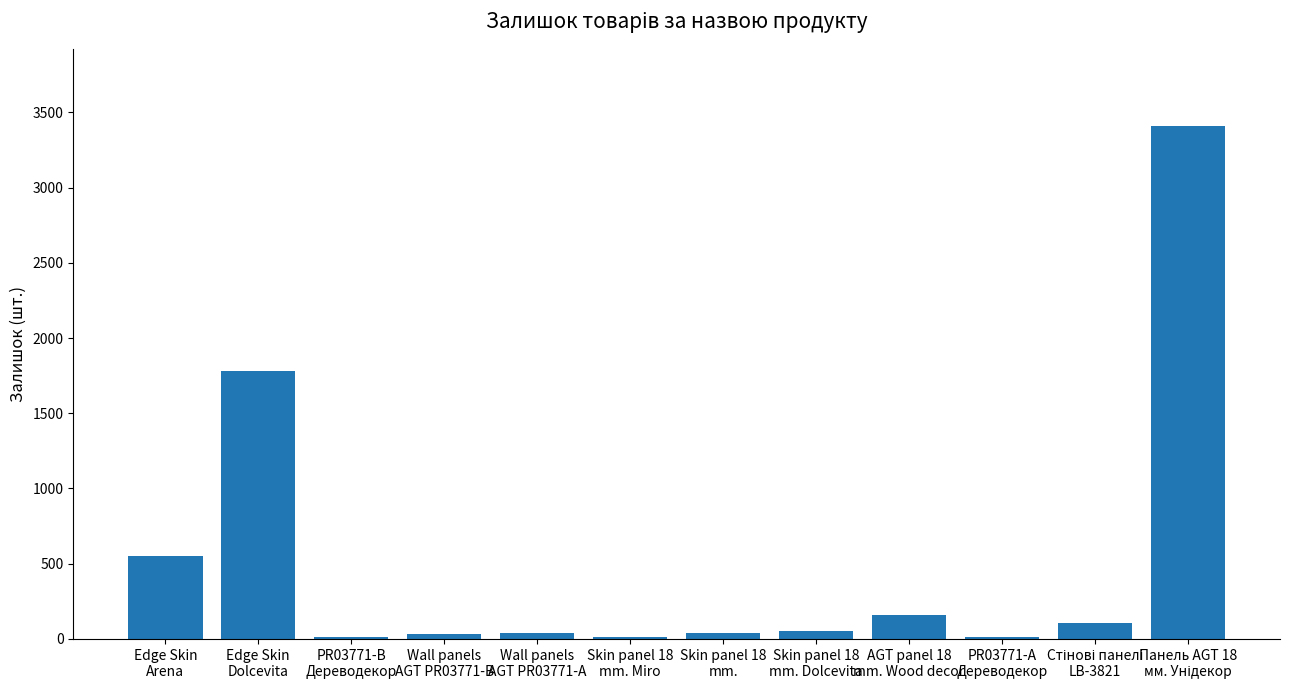

What is the sum of all values?

6213